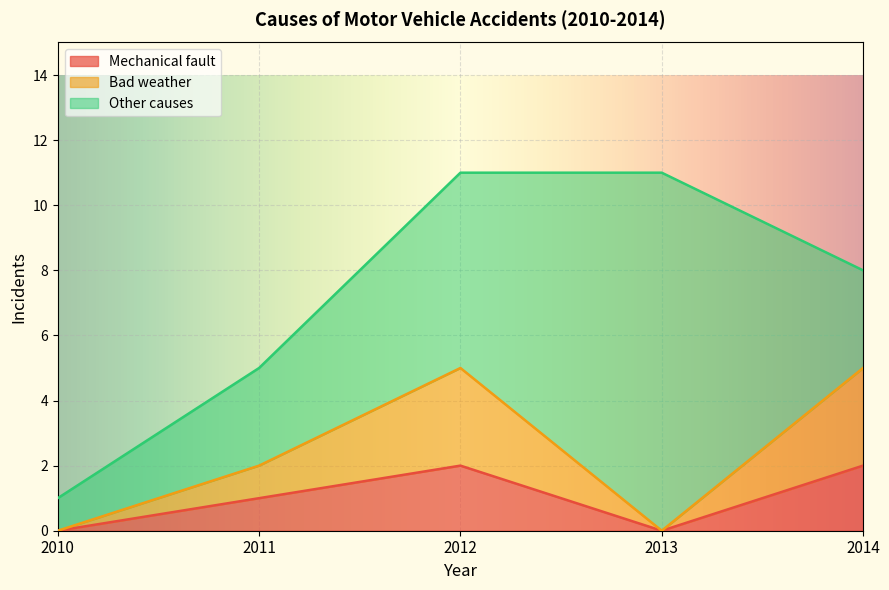

How many data points in Mechanical fault are above 1?

2